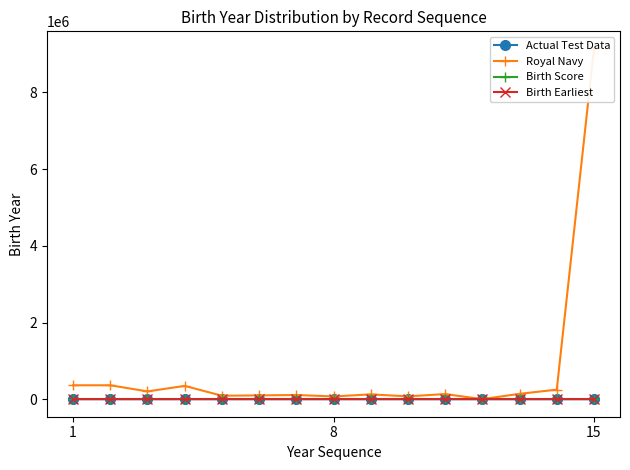

Which series has the largest range (max minus min)?

Royal Navy